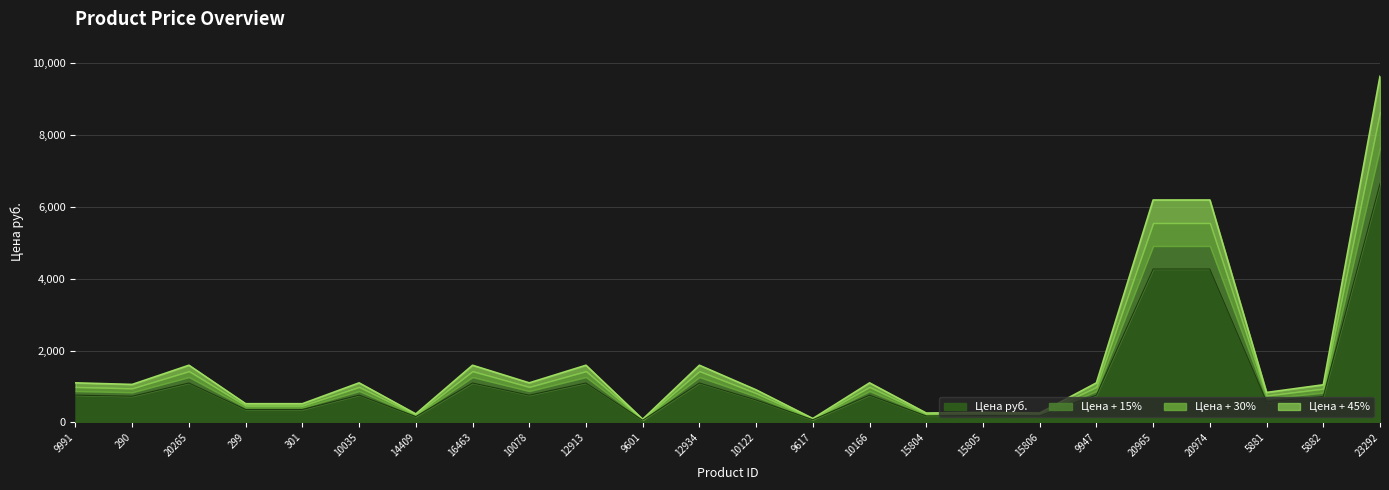

The chart shows a value of 1590.6 at 12934. True or false?

True